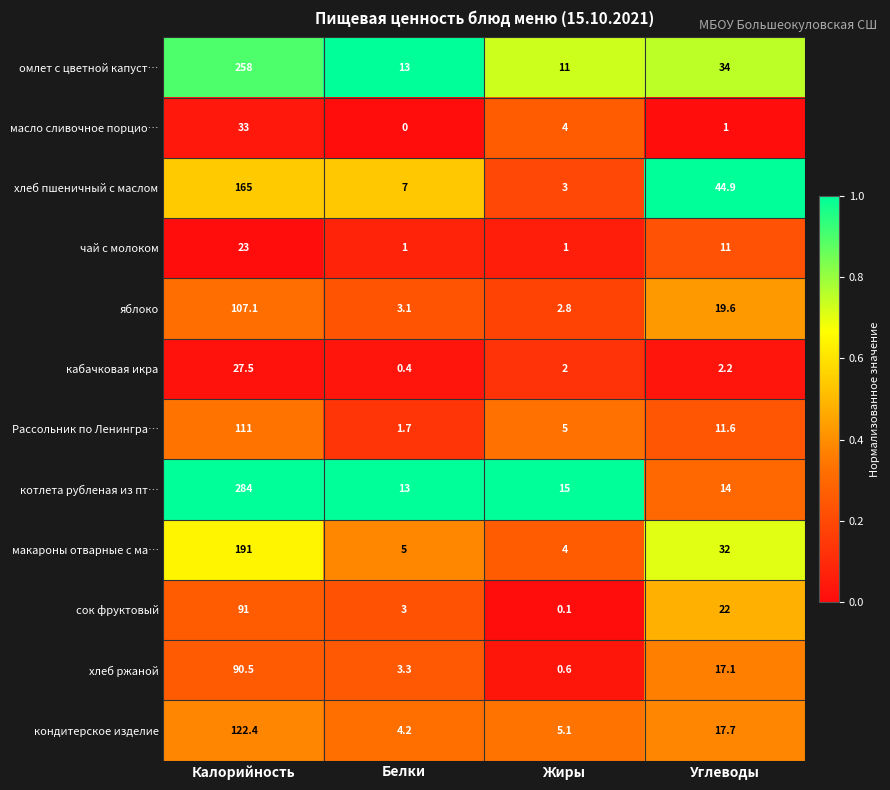

What is the total value across all series at Углеводы?

227.1